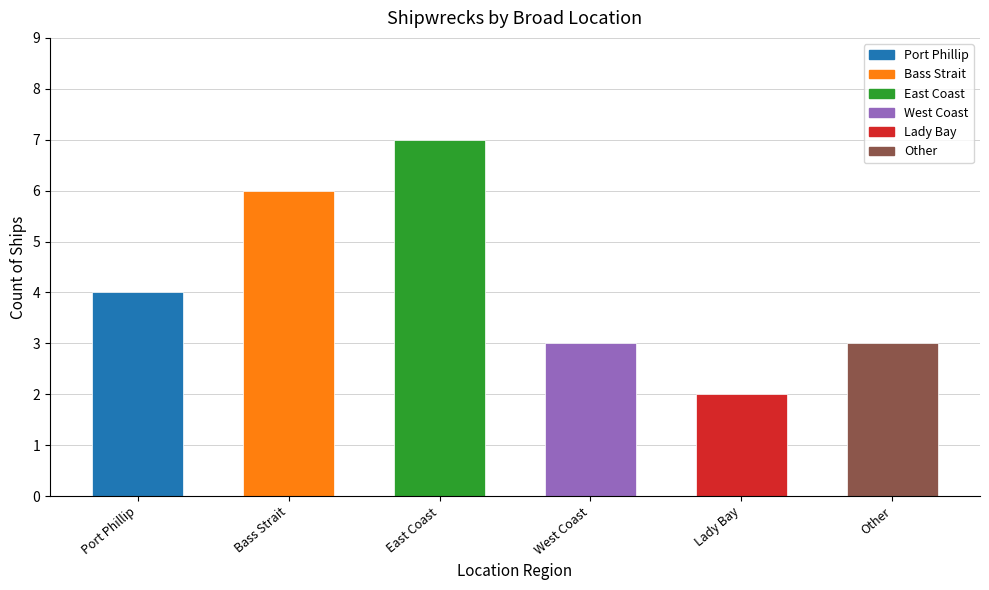

What is the value of the 3rd bar from the left?

7